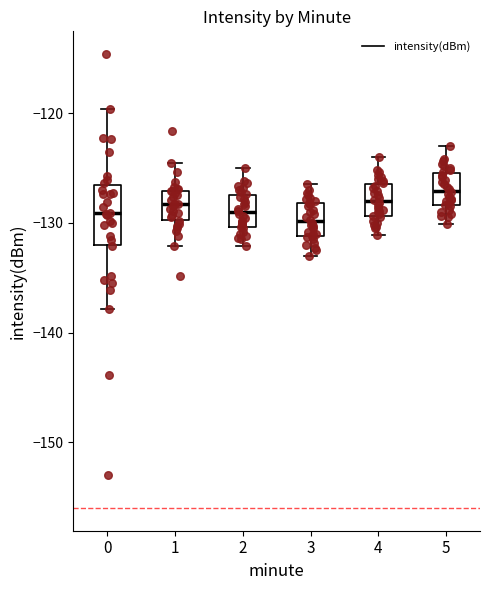

Where does the upper whisker of the box at x = 4 end on the y-axis? The values are not printed on the chart, so give them approximately, as read against the axis.

-124